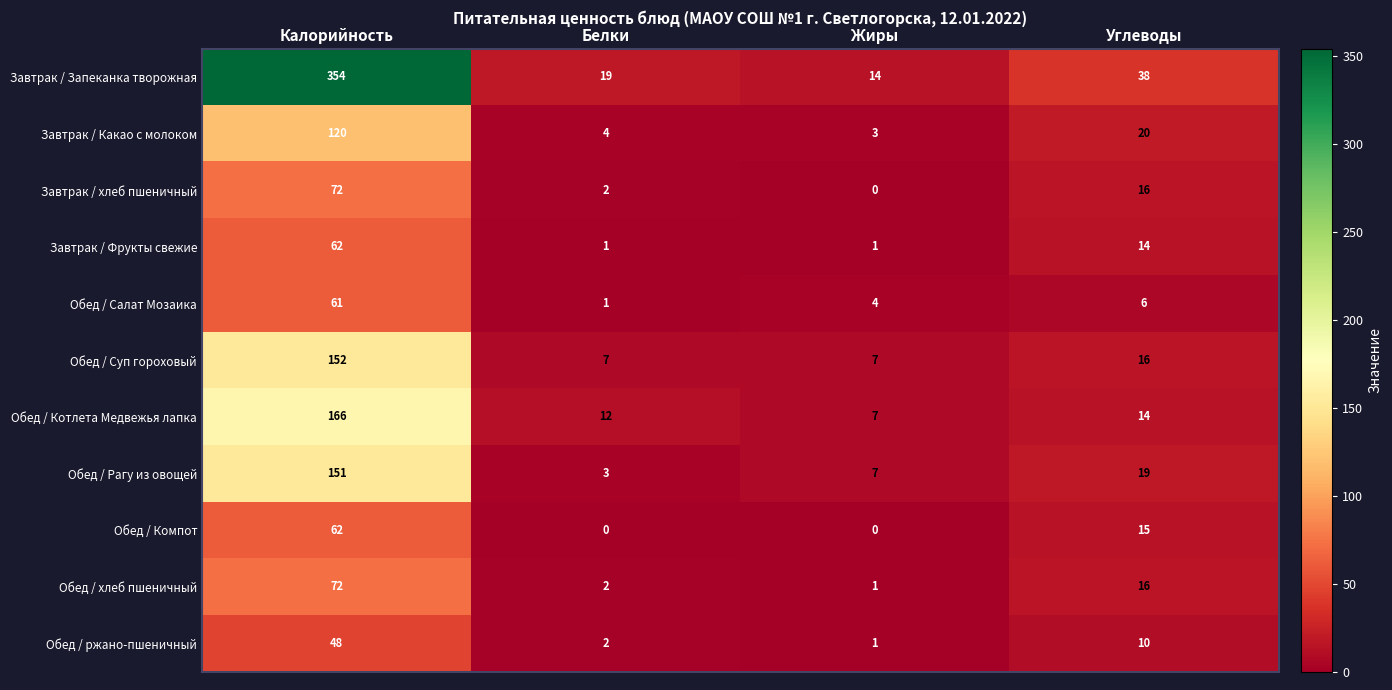

At which category is the sum across all series the highest?

Калорийность